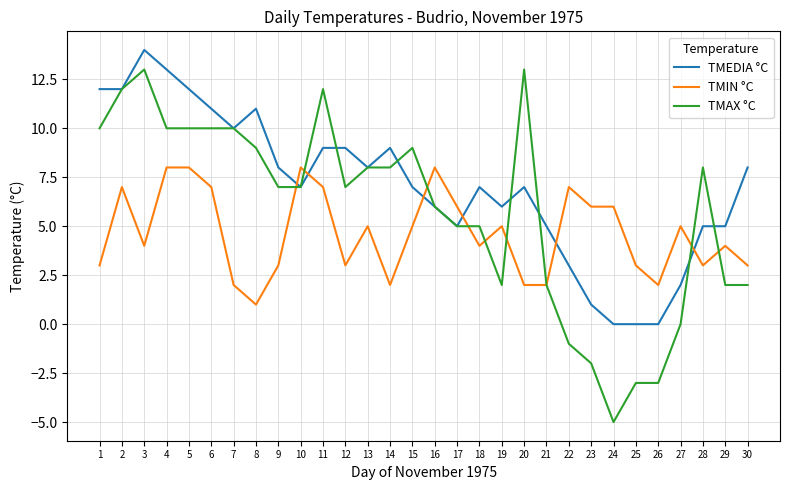

What is the sum of all TMEDIA °C values?

212